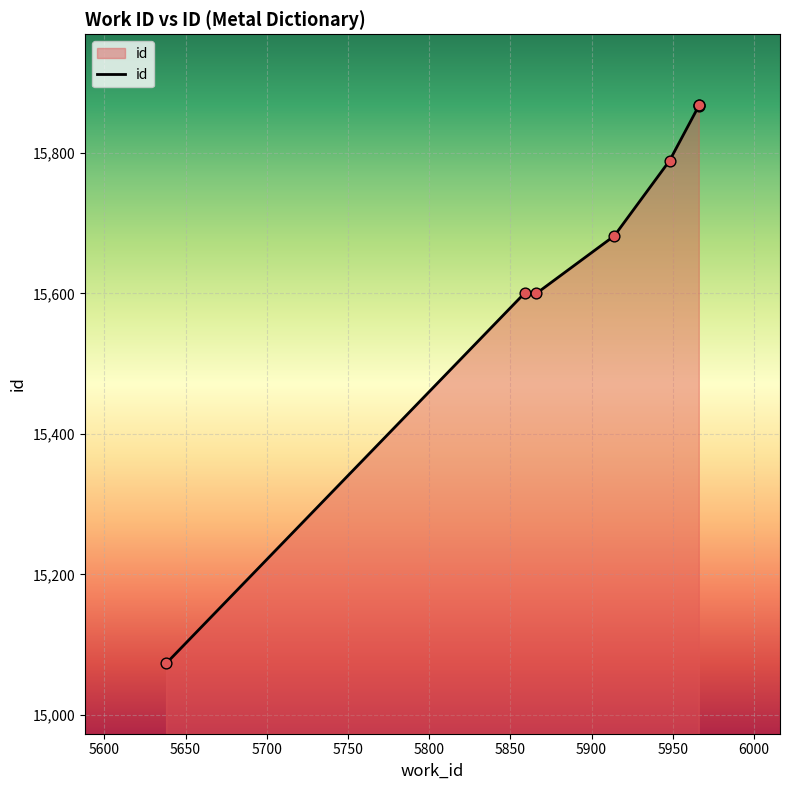

What is the ratio of the value at 5900 to the value at 5700?

1.0